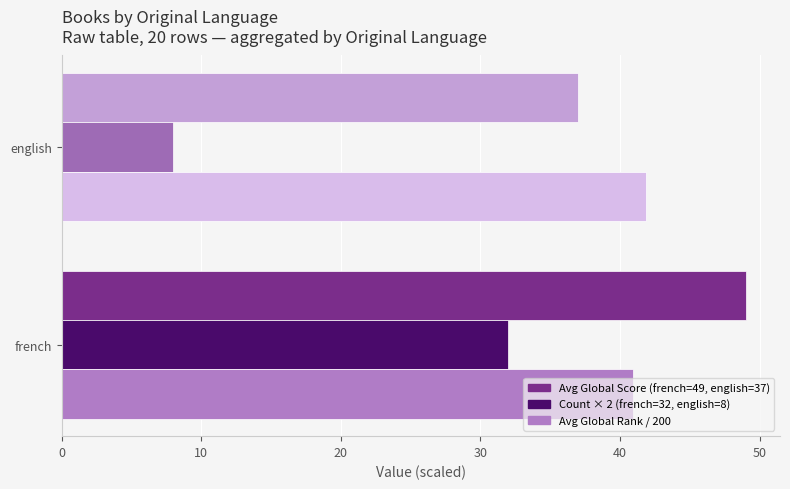

What is the difference between the highest and lowest values at english?

33.8